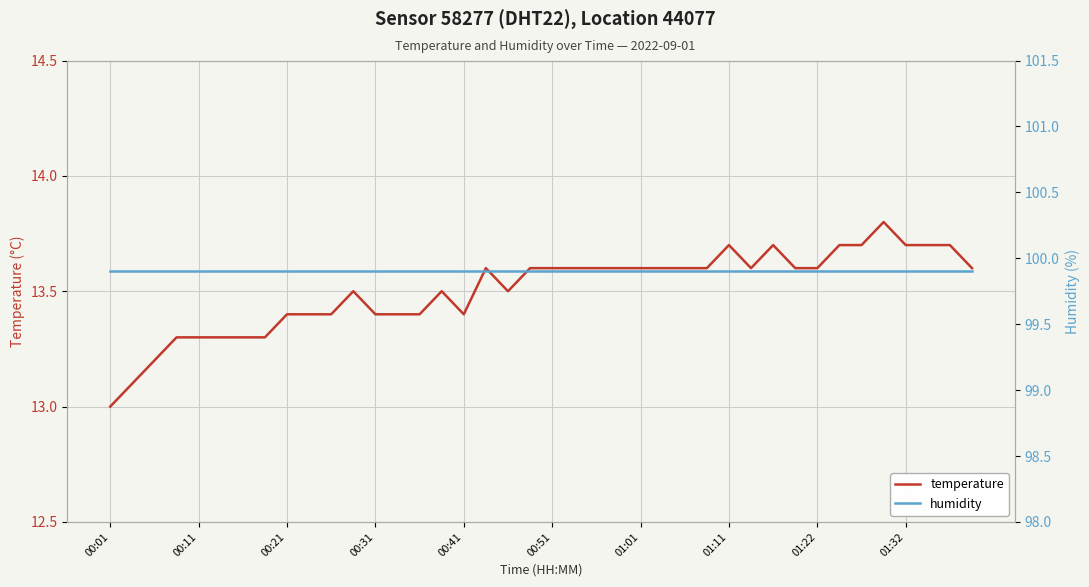

What is the average value of the temperature series?

13.5